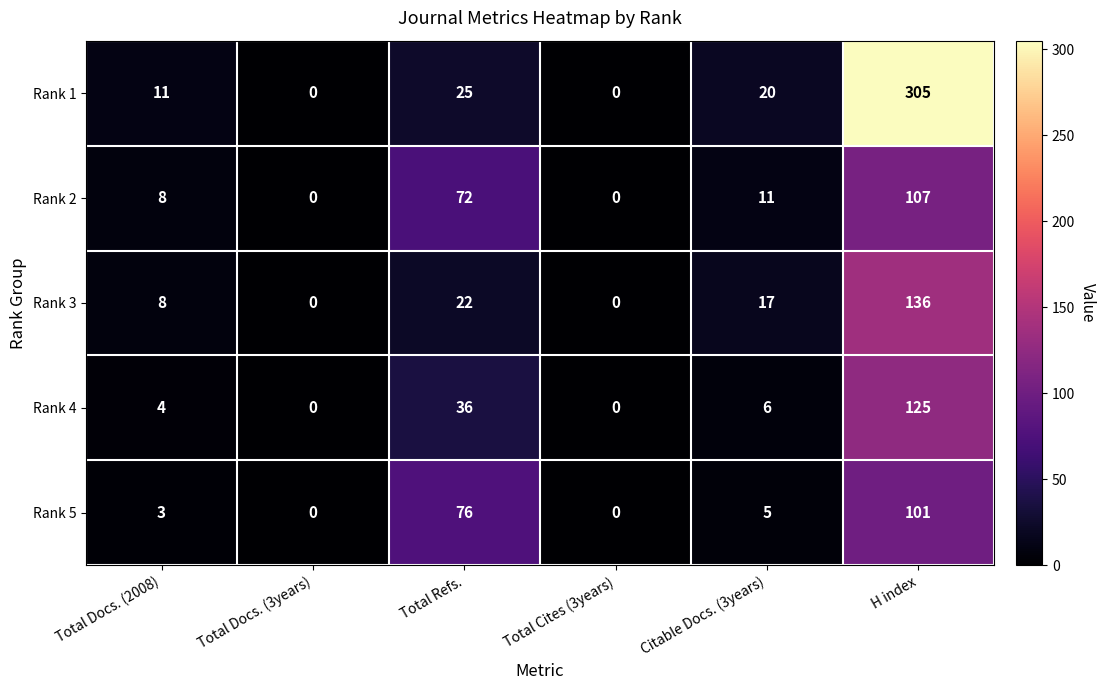

What is the approximate value of Rank 4 at Citable Docs. (3years)?

6